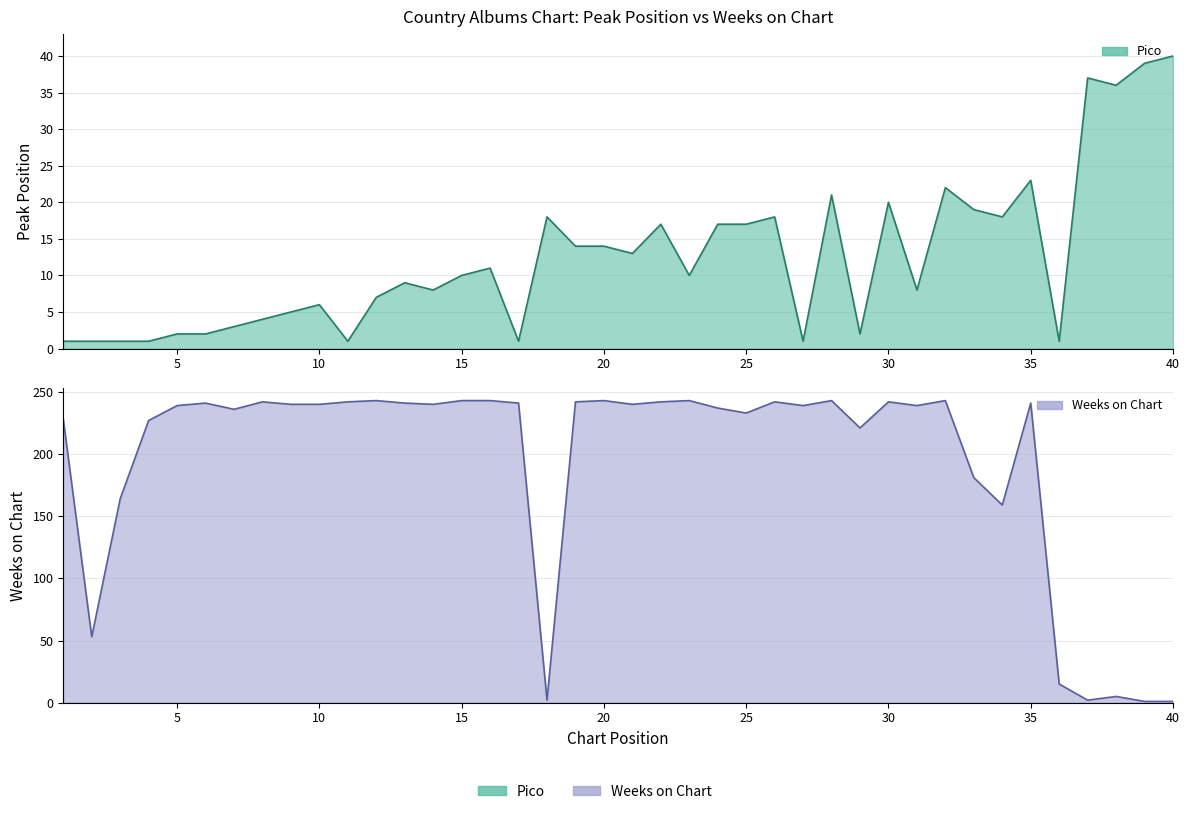

What is the difference between the maximum and second lowest values in the Pico series?

39